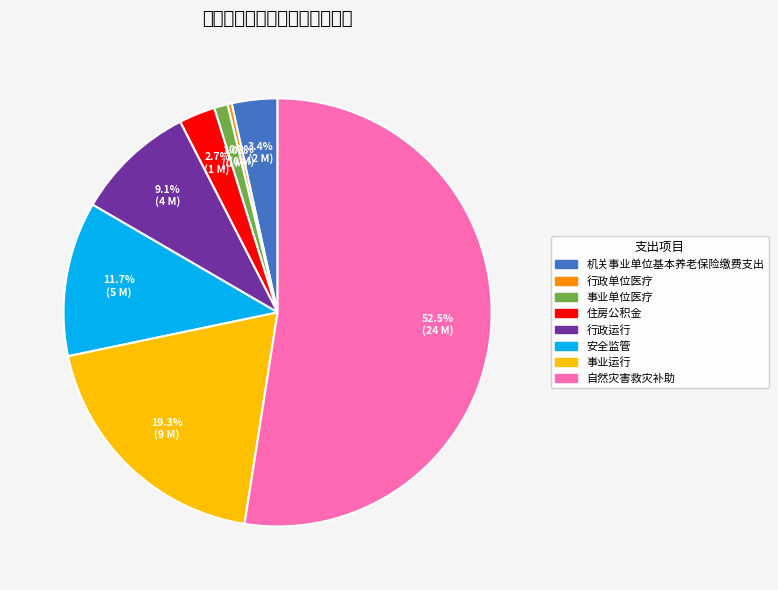

What portion of the pie excludes 行政单位医疗?

99.7%